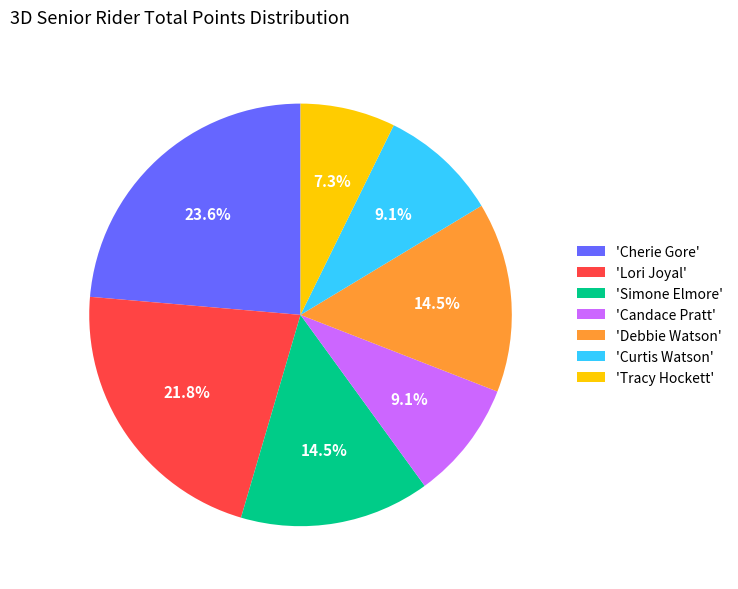

Is there a majority slice in this chart?

No